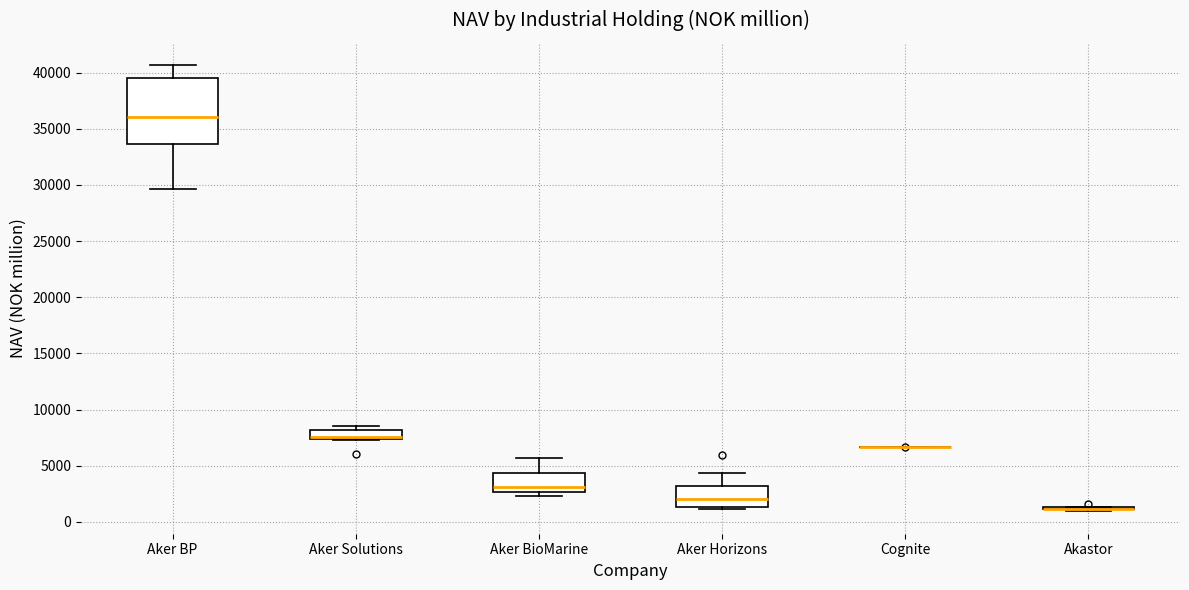

Reading left to right, read every box against the y-axis: the position of its median line, the range the box covers, and the ends of its whiskers. The values are not printed on the chart, so give them approximately, as read against the axis.

Aker BP: median 36000, box 33500 to 39500, whiskers 29500 to 40500
Aker Solutions: median 7500 (drawn on the box's lower edge), box 7500 to 8000, whiskers 7500 to 8500
Aker BioMarine: median 3000, box 2500 to 4500, whiskers 2500 (just below the box's lower edge) to 5500
Aker Horizons: median 2000, box 1500 to 3000, whiskers 1000 to 4500
Cognite: box collapsed to a line at 6500, whiskers 6500 to 6500
Akastor: box collapsed to a line at 1000, whiskers 1000 to 1500